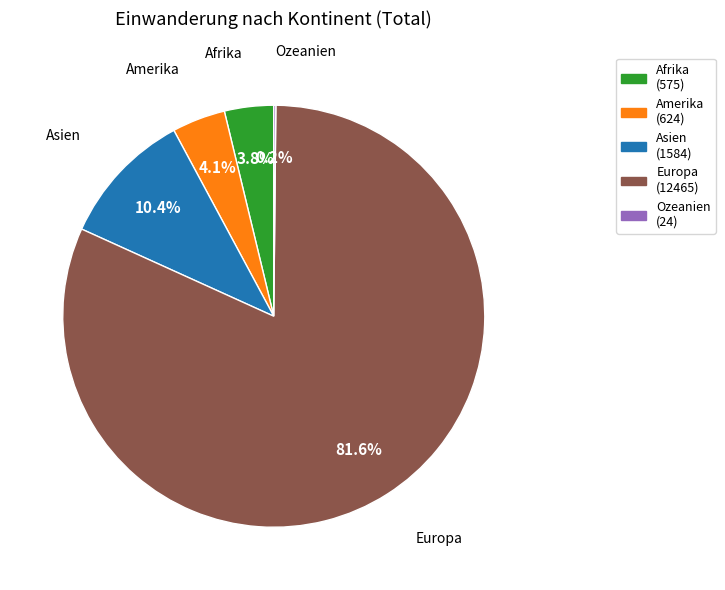

Does any single category account for the majority?

Yes